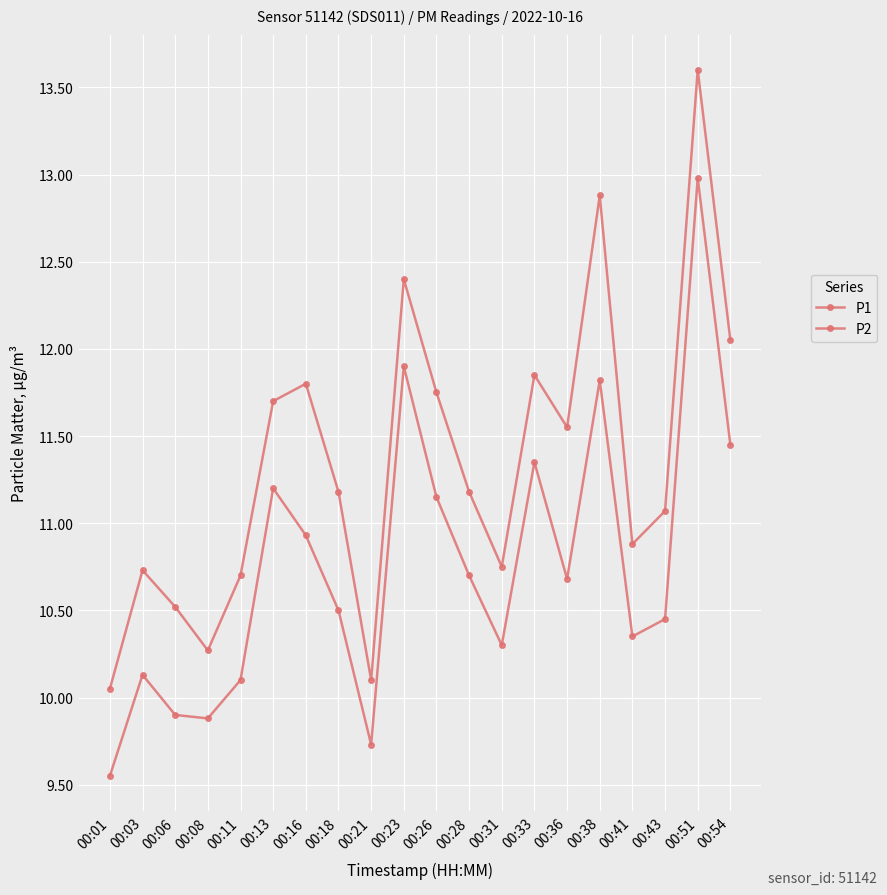

Does the chart have visible grid lines?

Yes